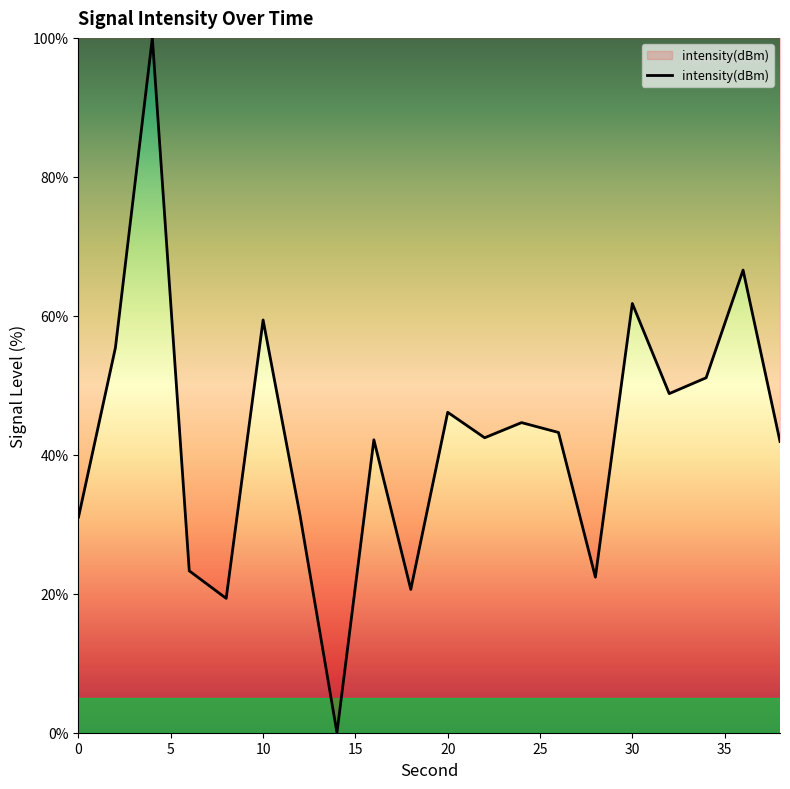

What is the maximum value shown in the chart?

100.0